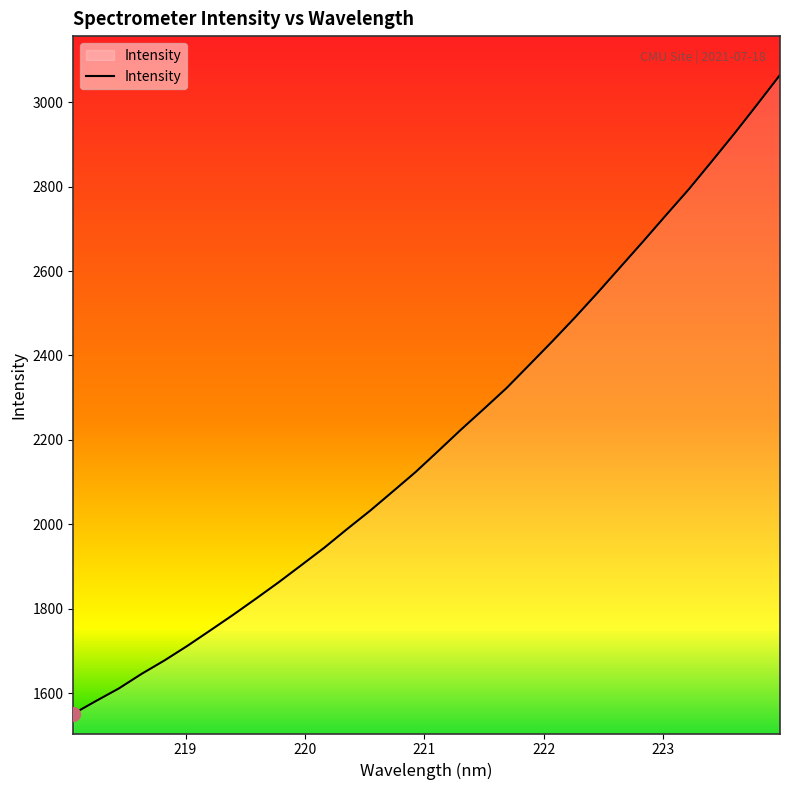

What is the greatest value displayed?

3064.2